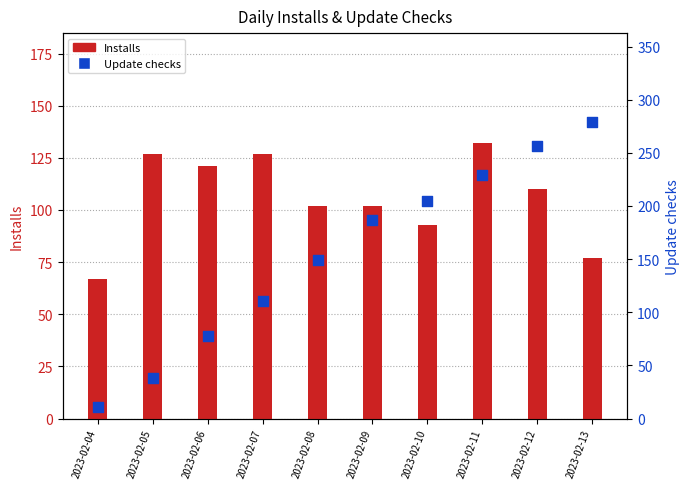

Which series contains the lowest Y value?

Update checks